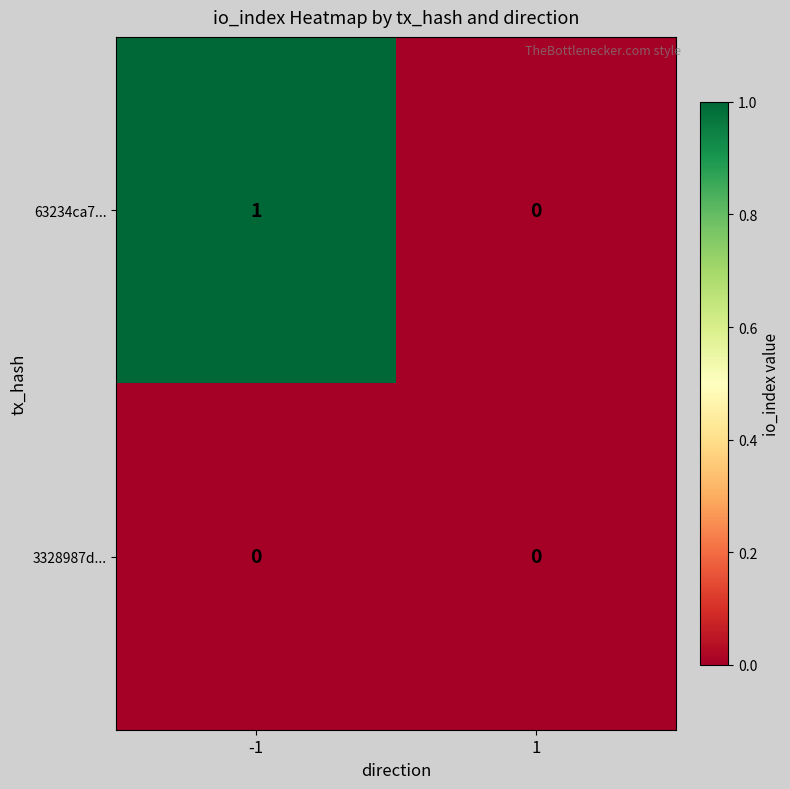

Which series has the widest spread of values?

63234ca7...